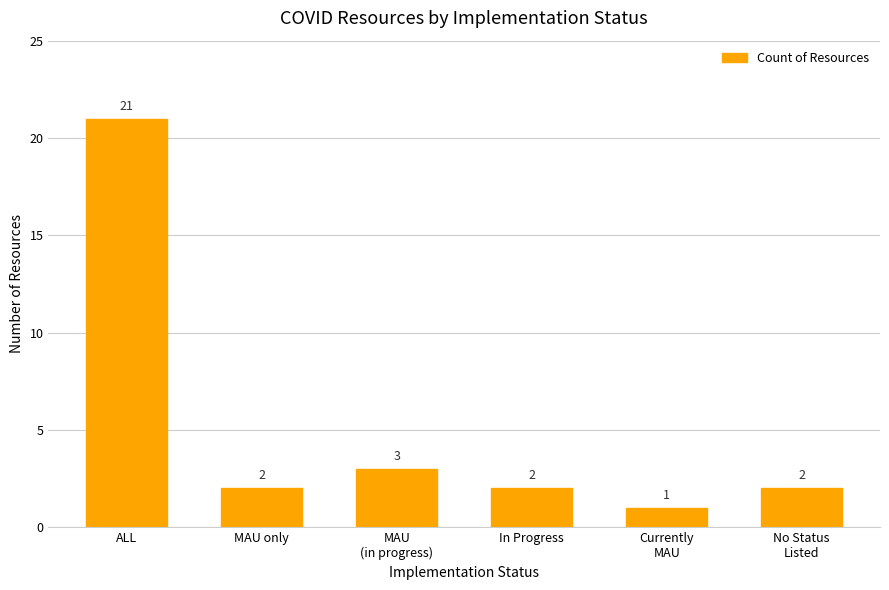

What is the ratio of the value at No Status
Listed to the value at Currently
MAU?

2.0